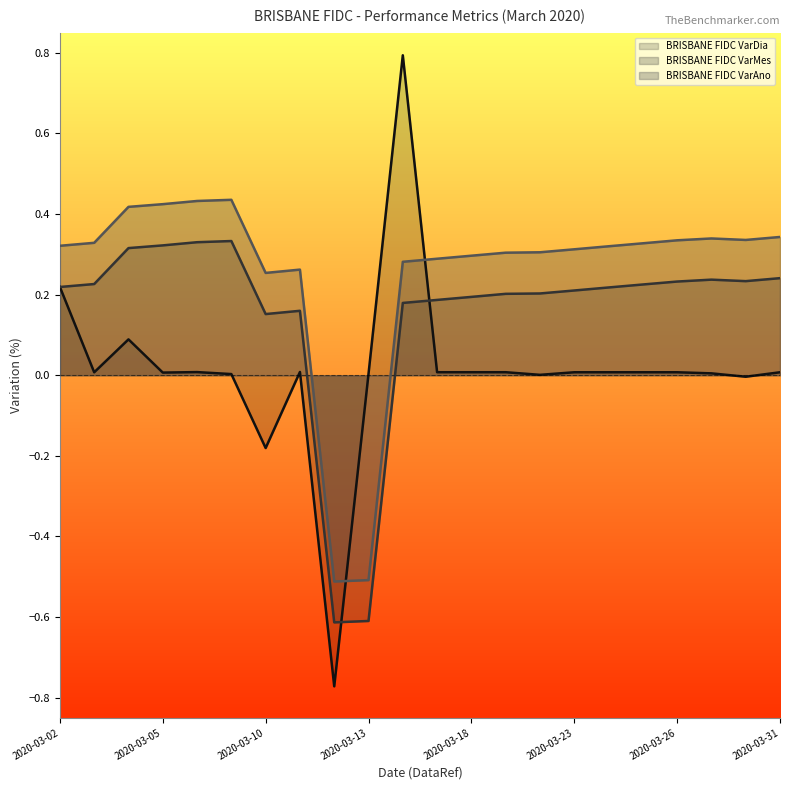

What is the value of the BRISBANE FIDC VarMes point at the 5th from the left?

0.3